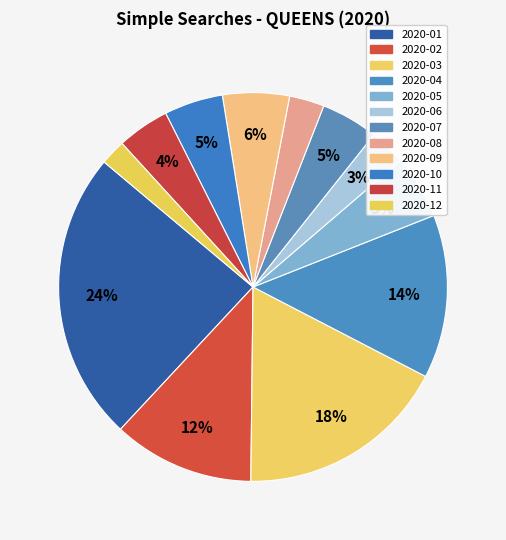

Do 2020-05 and 2020-10 together represent more than half of the pie?

No